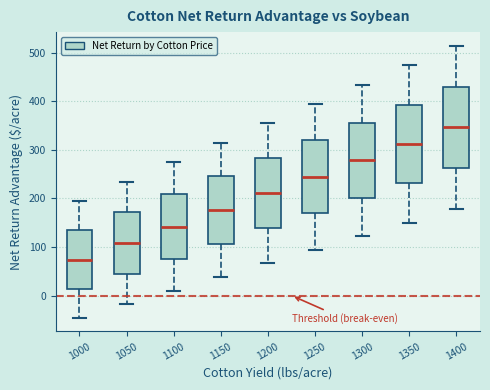

Reading left to right, transcribe this box plot: for each box, give where its median line is, the range the box spans, and where its two whiskers end, as read against the y-axis. The values are not printed on the chart, so give them approximately, as read against the axis.

1000: median 70, box 10 to 130, whiskers -50 to 190
1050: median 110, box 50 to 170, whiskers -20 to 230
1100: median 140, box 80 to 210, whiskers 10 to 270
1150: median 180, box 110 to 250, whiskers 40 to 310
1200: median 210, box 140 to 280, whiskers 70 to 350
1250: median 240, box 170 to 320, whiskers 90 to 390
1300: median 280, box 200 to 360, whiskers 120 to 430
1350: median 310, box 230 to 390, whiskers 150 to 470
1400: median 350, box 260 to 430, whiskers 180 to 510